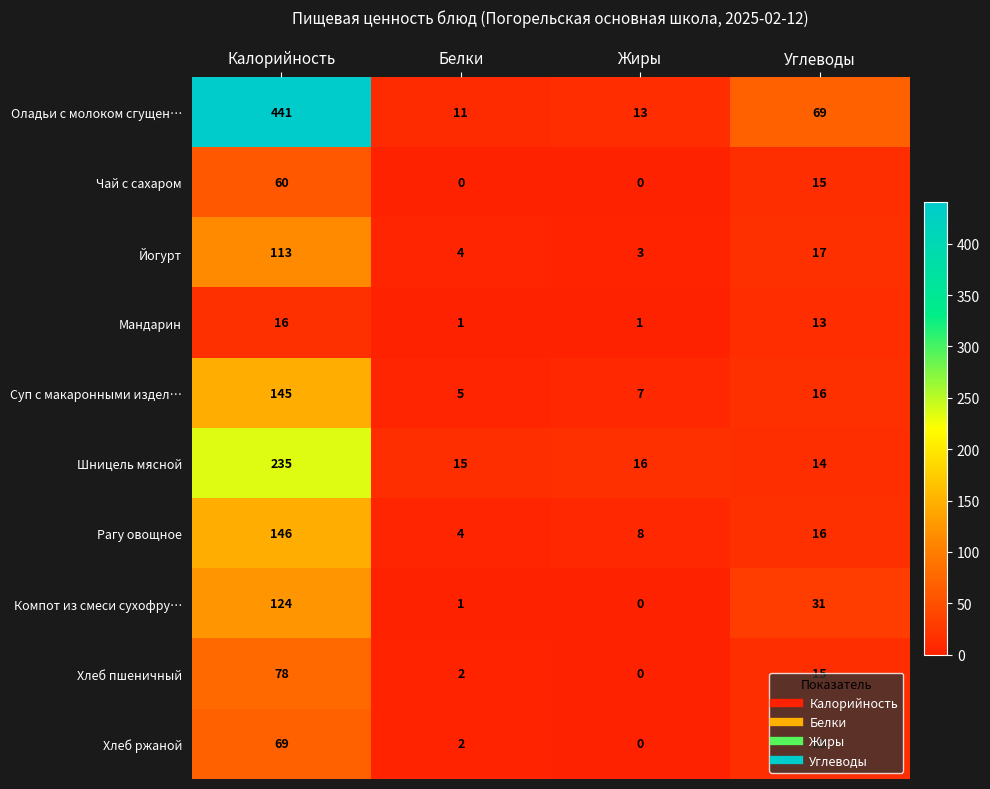

At which category does the chart reach its peak across all series?

Калорийность